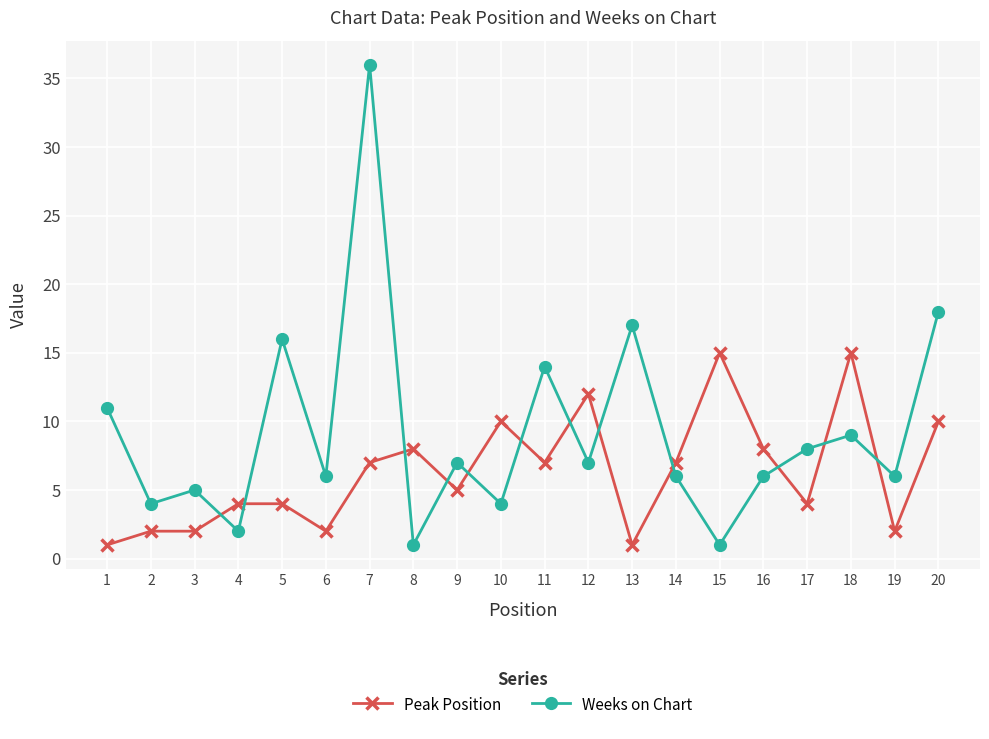

Between 12 and 17, which series saw the biggest shift?

Peak Position